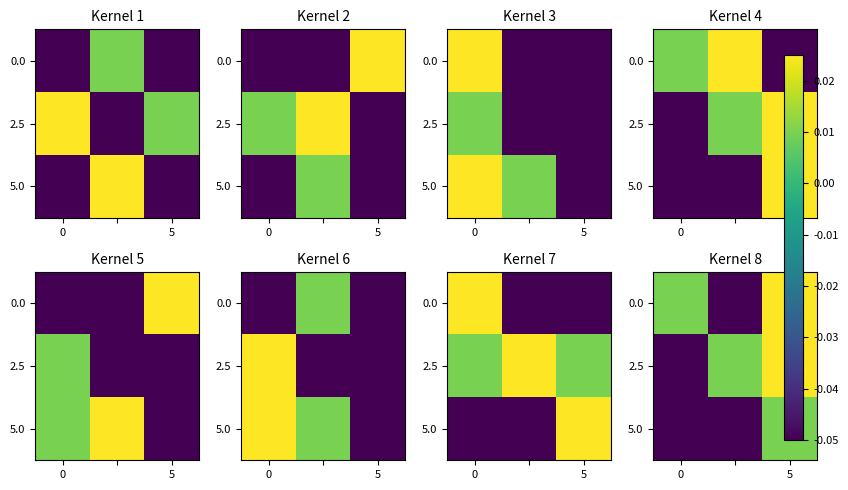

At which label does 5.0 first exceed 0?

5